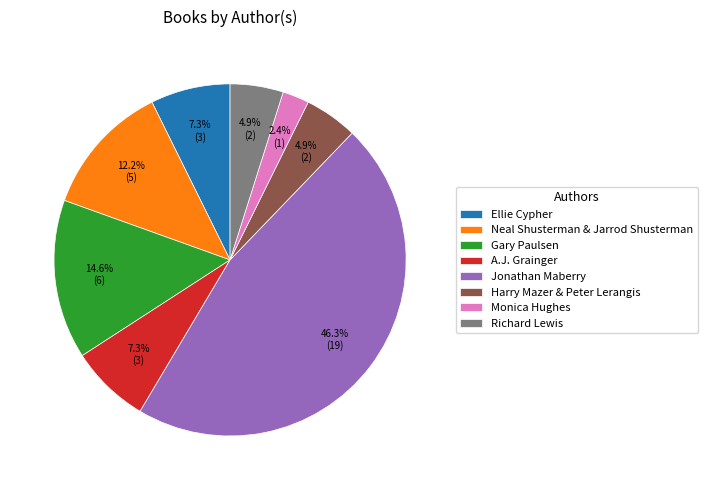

Which category has the smallest portion of the pie?

Monica Hughes